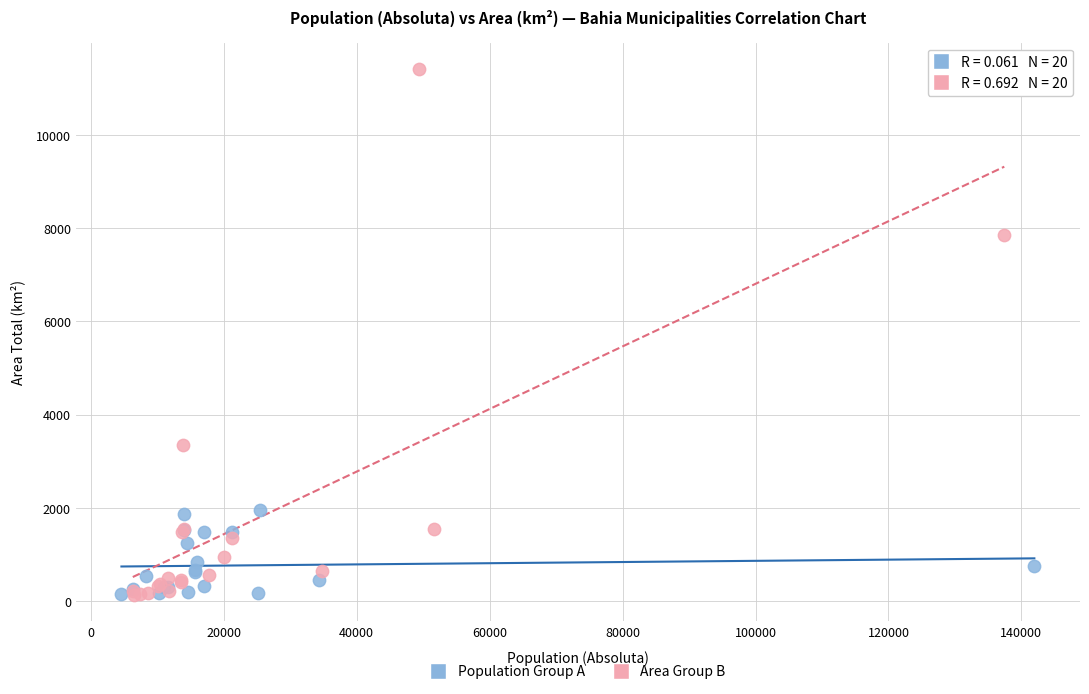

Which series has the largest Y range (max minus min)?

Area Group B